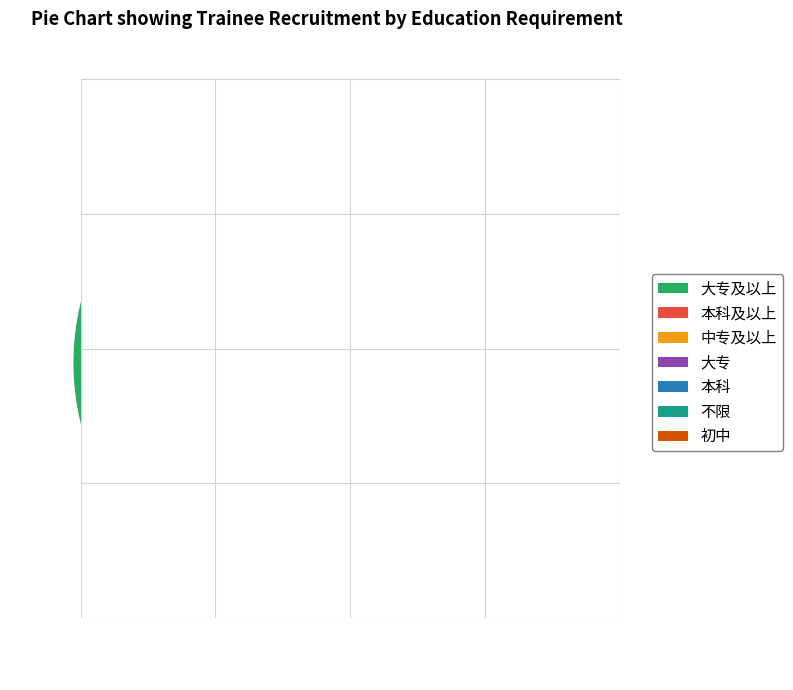

Does 本科及以上 represent more than half of the total?

No